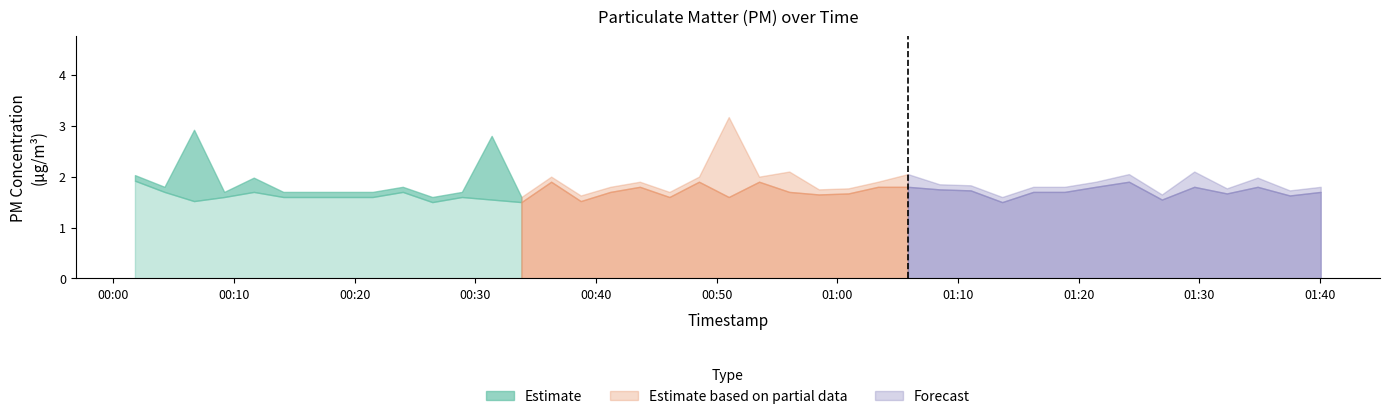

What is the sum of all P1 values?

76.4